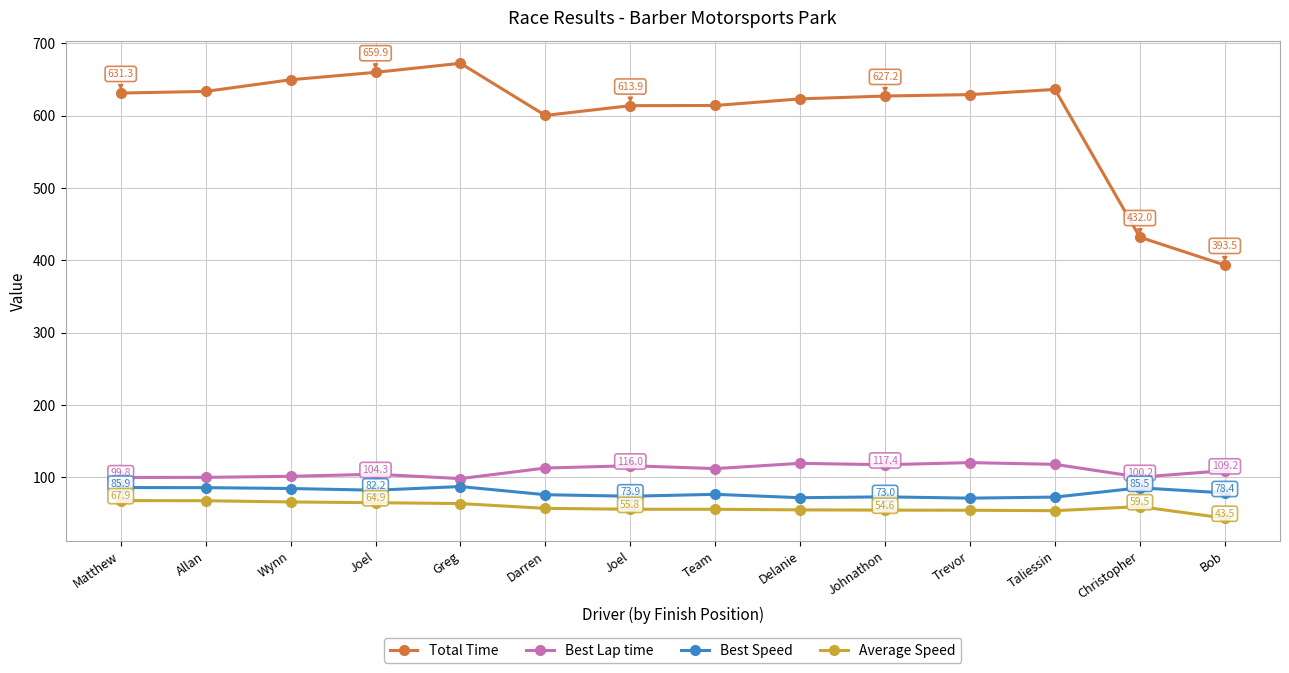

What are all the series names shown in the legend?

Total Time, Best Lap time, Best Speed, Average Speed